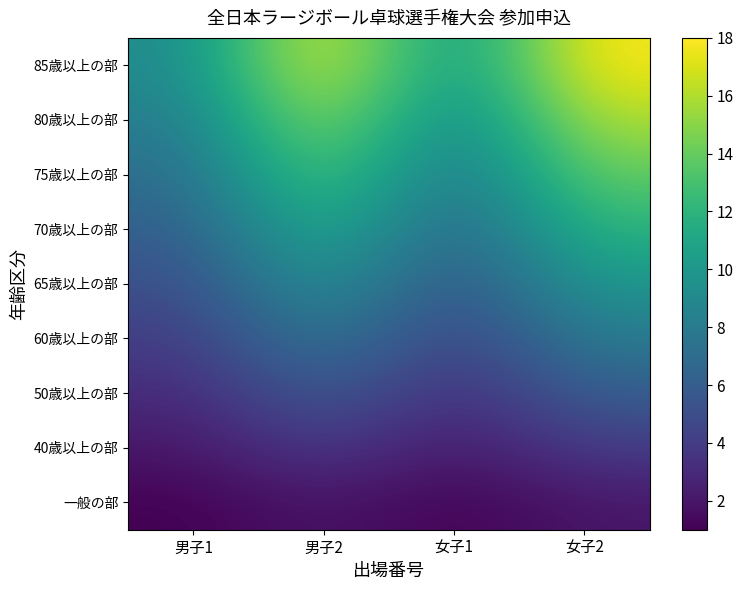

Reading left to right, transcribe all the data shown in this chart.

一般の部: 男子1=1	男子2=2	女子1=1	女子2=2
40歳以上の部: 男子1=2	男子2=4	女子1=2	女子2=4
50歳以上の部: 男子1=3	男子2=6	女子1=3	女子2=6
60歳以上の部: 男子1=4	男子2=8	女子1=4	女子2=8
65歳以上の部: 男子1=5	男子2=10	女子1=5	女子2=10
70歳以上の部: 男子1=6	男子2=12	女子1=6	女子2=12
75歳以上の部: 男子1=7	男子2=14	女子1=7	女子2=14
80歳以上の部: 男子1=8	男子2=16	女子1=8	女子2=16
85歳以上の部: 男子1=9	男子2=18	女子1=9	女子2=18